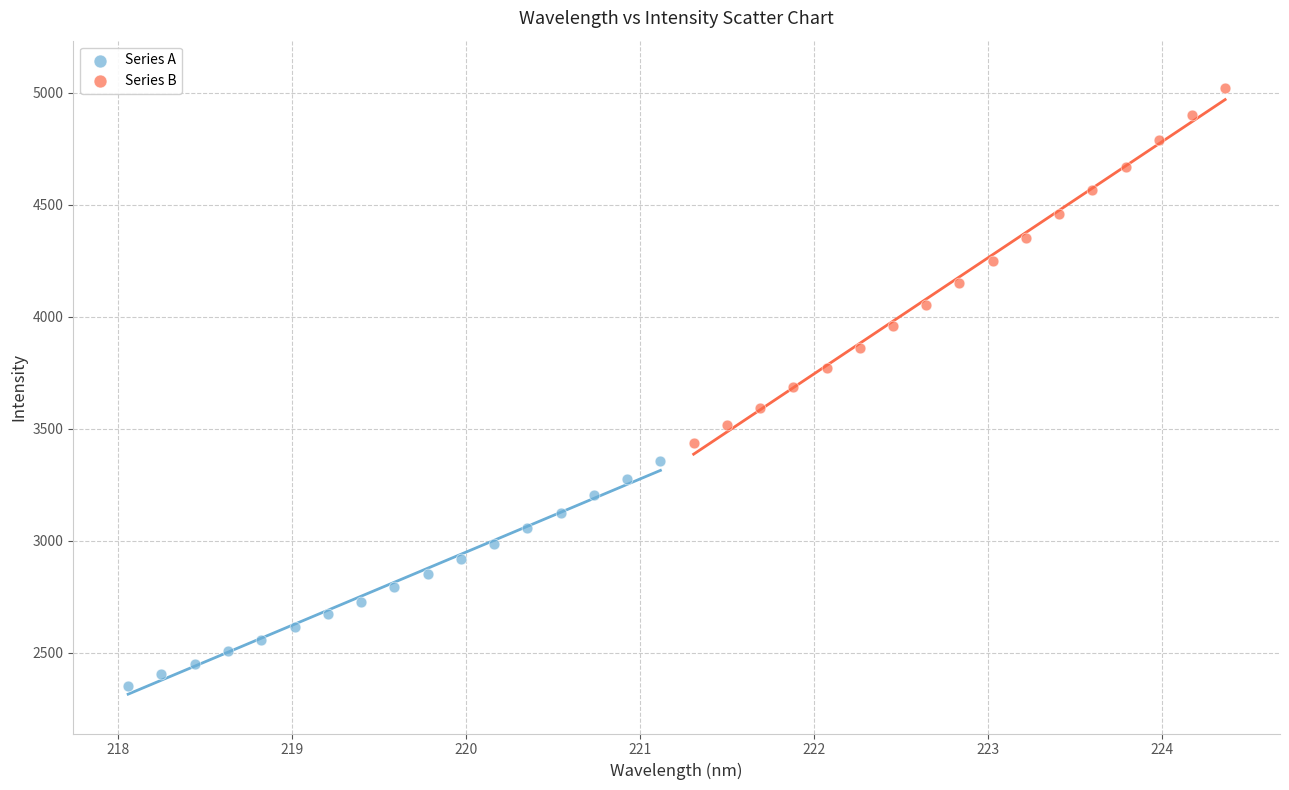

Which series contains the highest Y value?

Series B